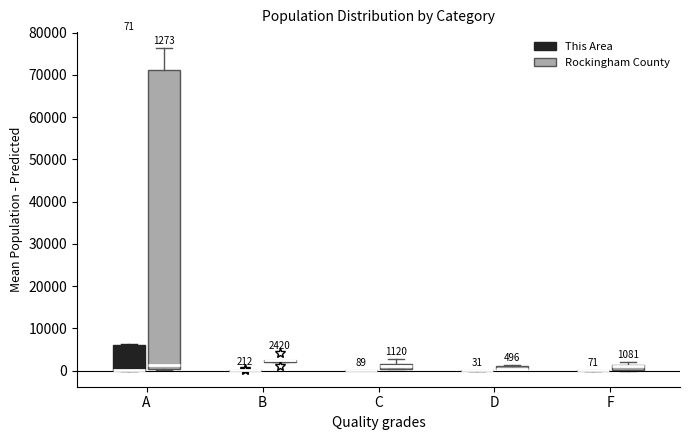

Comparing the boxes themselves (not the whiskers), which one is the tallest?

A (Rockingham County)